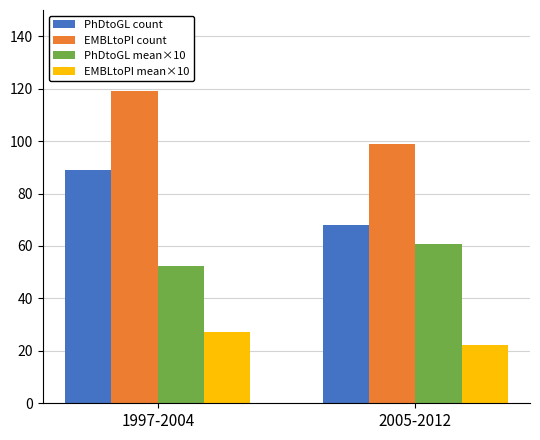

What is the sum of the PhDtoGL count values at 2005-2012 and 1997-2004?

157.0